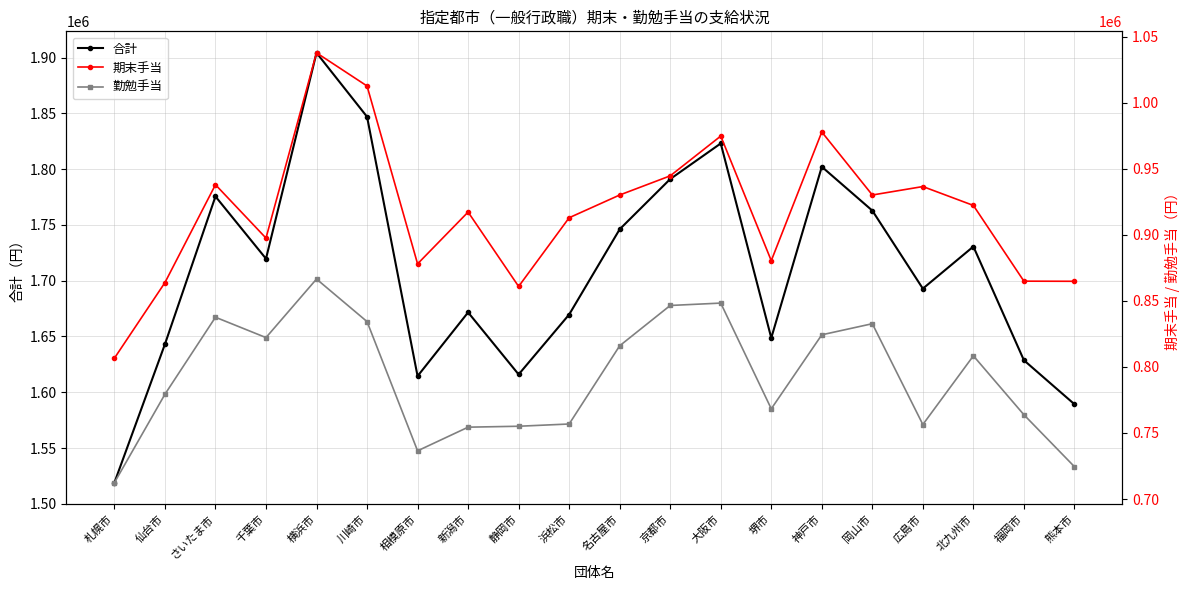

Which category has the lowest value in the 合計 series?

札幌市